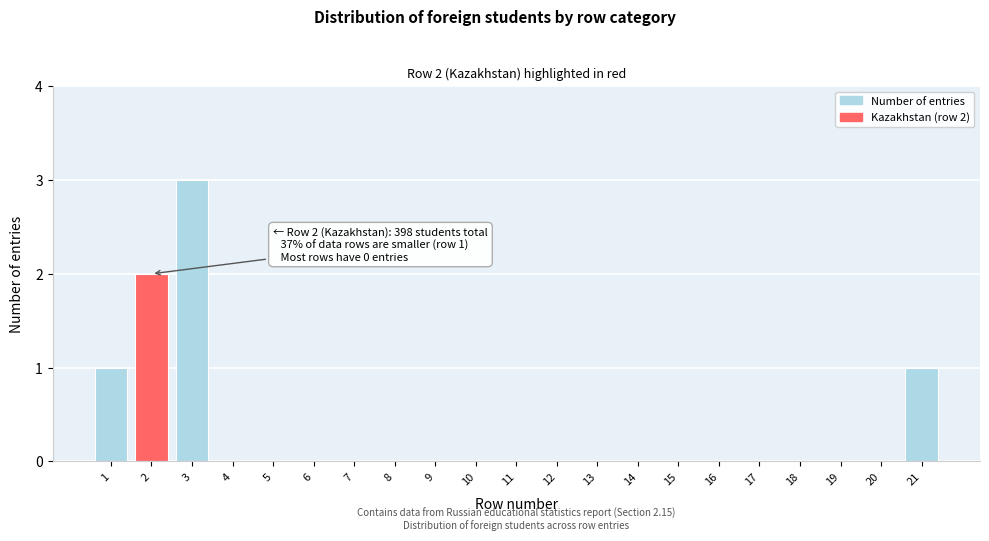

Reading left to right, what are all the values shown in this chart?

1=1	2=2	3=3	4=0	5=0	6=0	7=0	8=0	9=0	10=0	11=0	12=0	13=0	14=0	15=0	16=0	17=0	18=0	19=0	20=0	21=1